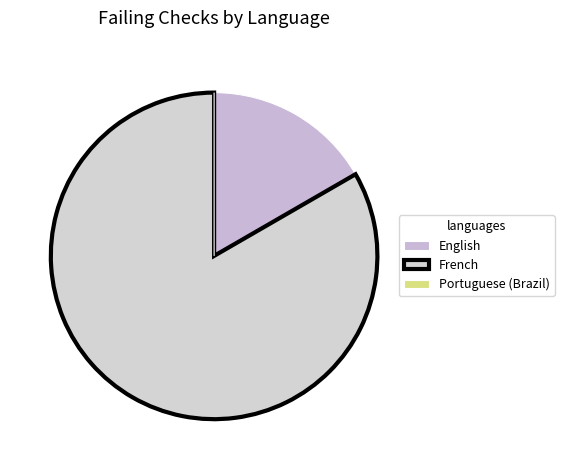

Rank the categories by value from highest to lowest.

French, English, Portuguese (Brazil)